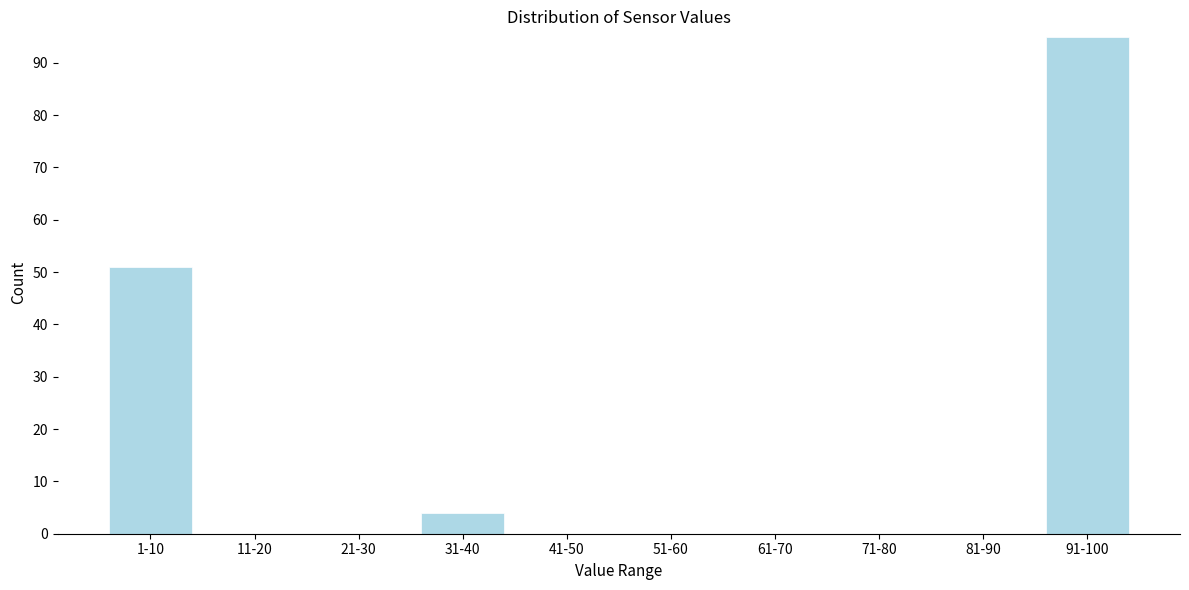

Reading left to right, transcribe all the data shown in this chart.

1-10=51	11-20=0	21-30=0	31-40=4	41-50=0	51-60=0	61-70=0	71-80=0	81-90=0	91-100=95